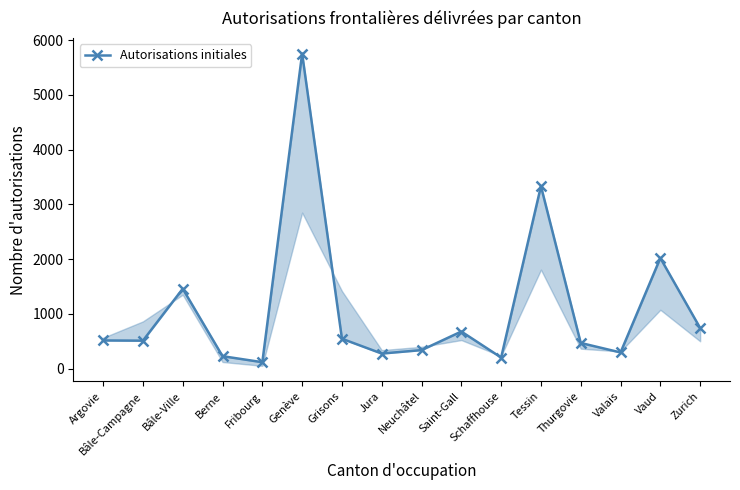

What is the ratio of the value at Bâle-Ville to the value at Argovie?

2.8